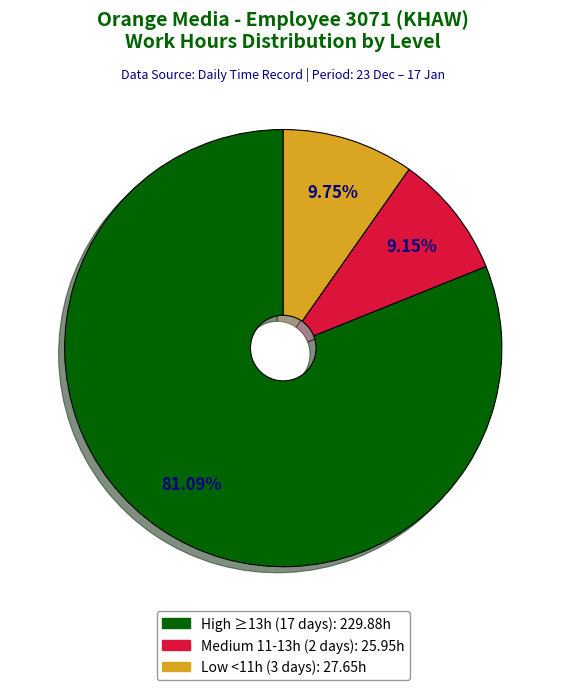

Does any single category account for the majority?

Yes